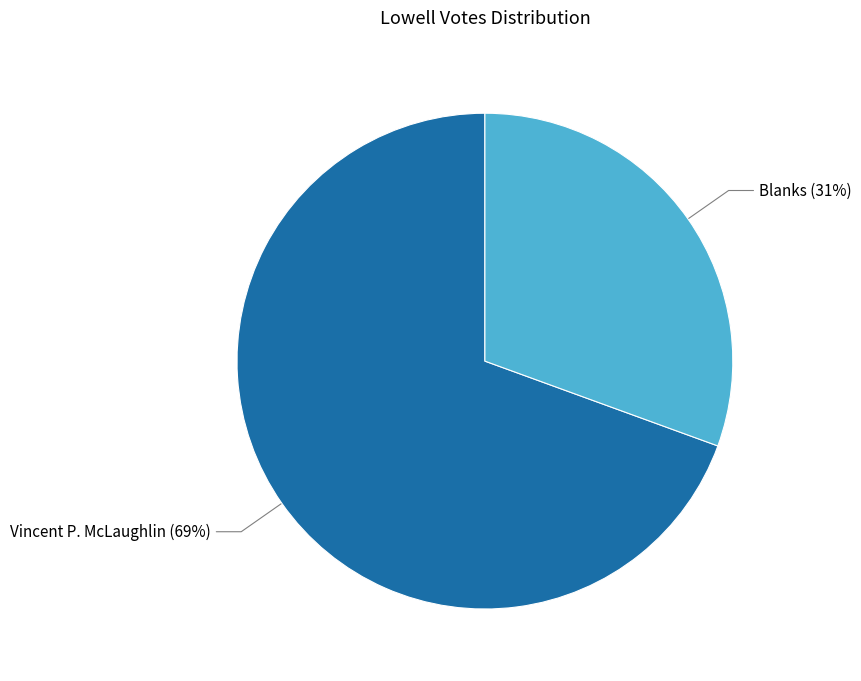

To the nearest percent, what is the average slice percentage?

50%